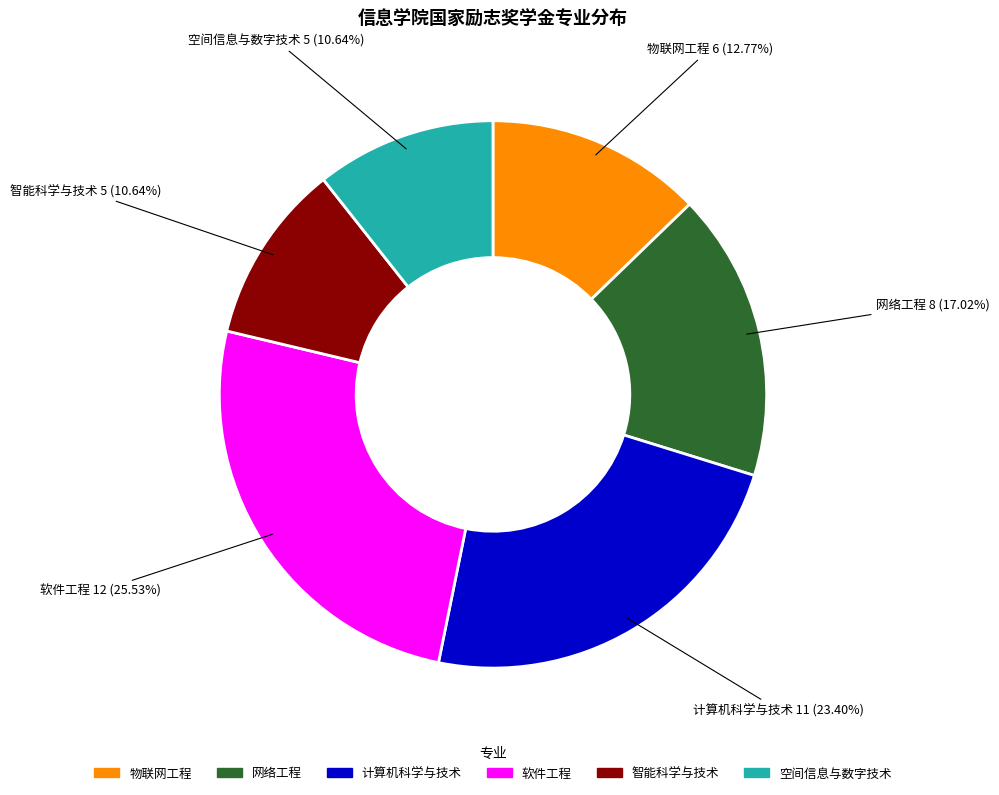

To the nearest percent, what is the average slice percentage?

17%